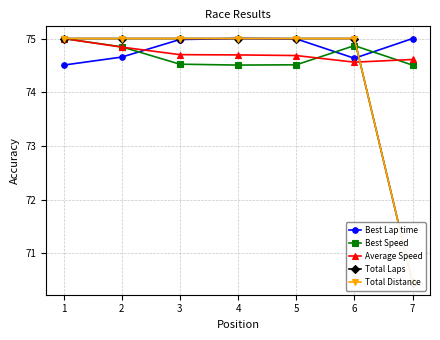

What is the difference between the maximum and minimum values in the Best Lap time series?

0.5